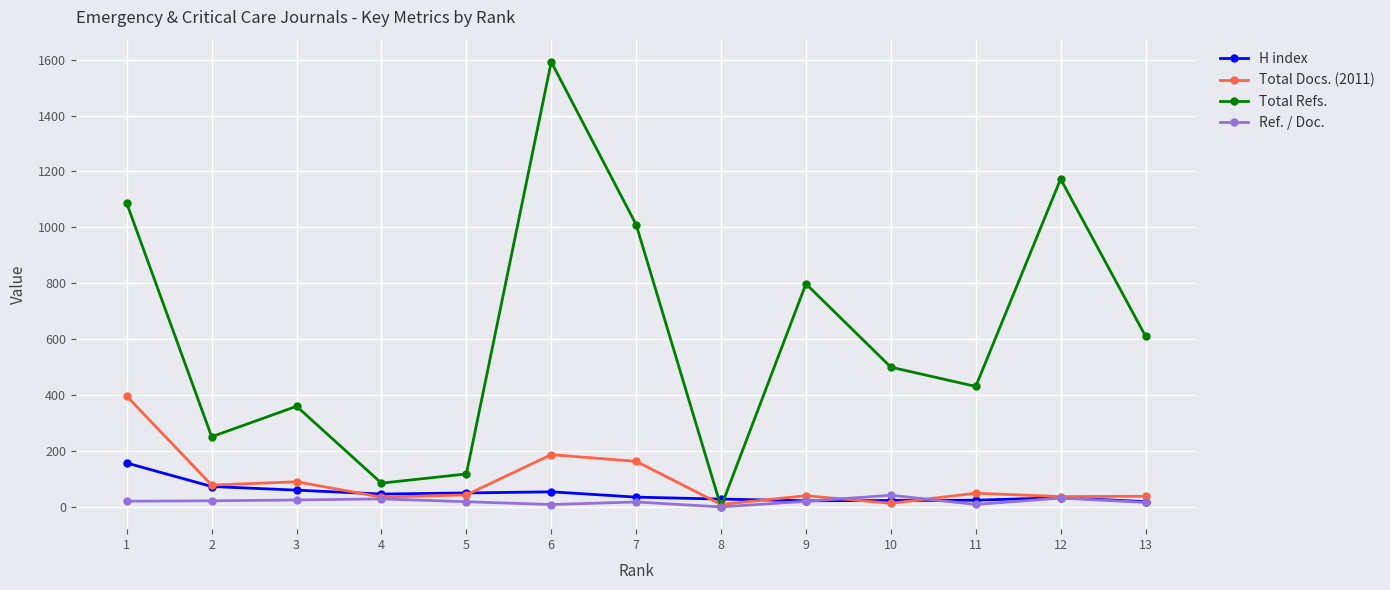

Where do Total Refs. and H index first cross each other?

7 and 8